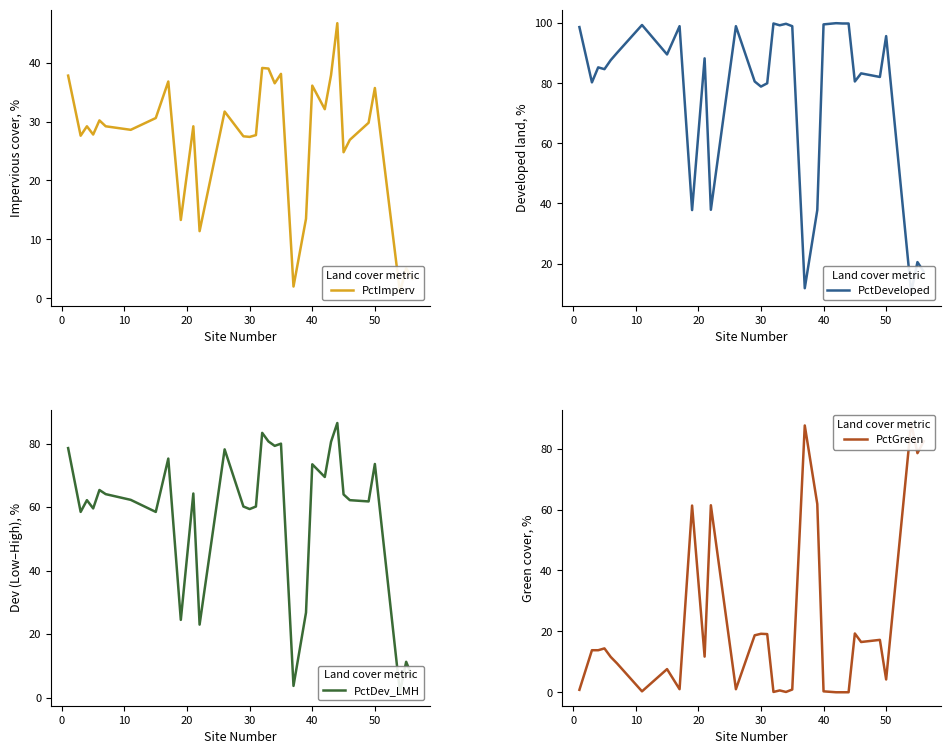

True or false: PctDeveloped and PctImperv cross at least once.

False